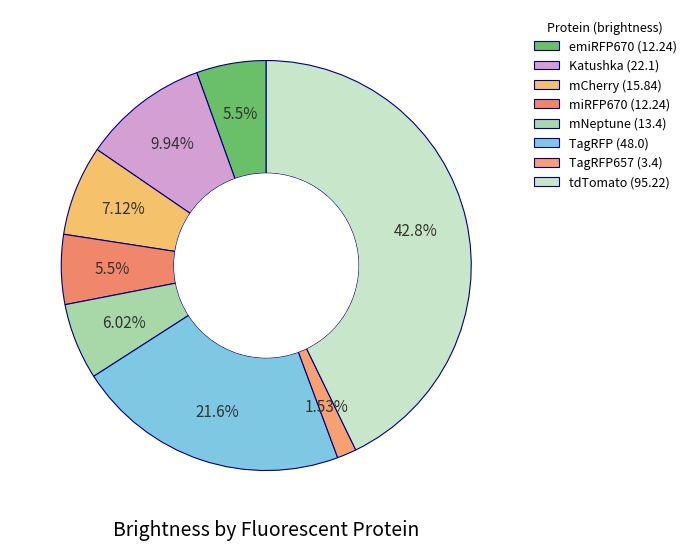

Count the number of slices in the pie.

8